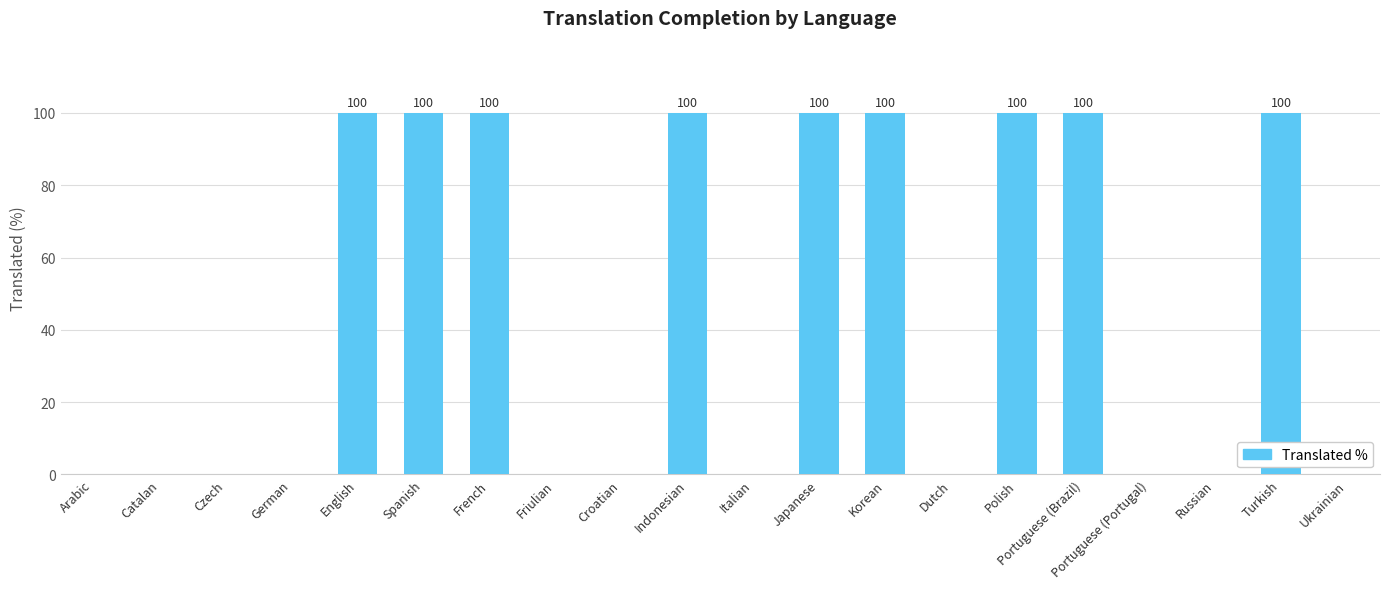

The chart shows a value of -64 at Czech. True or false?

False